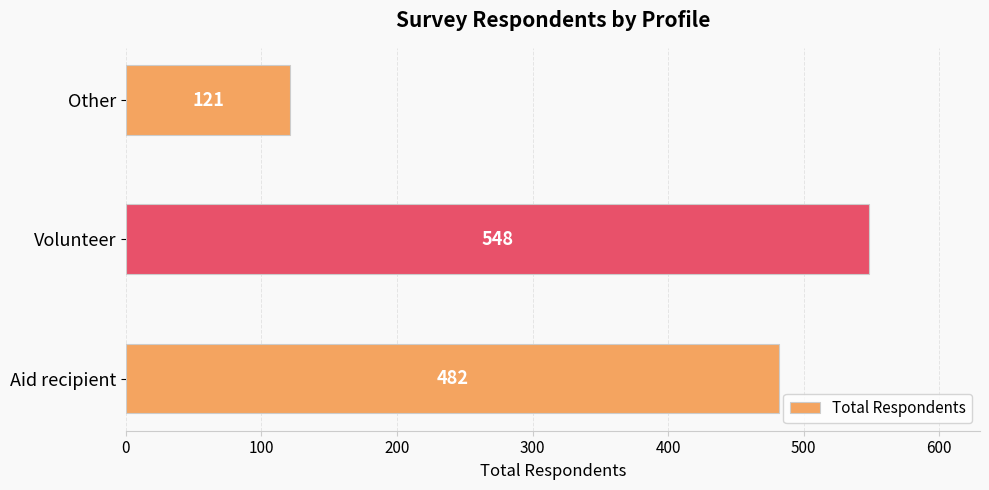

What is the average value?

384